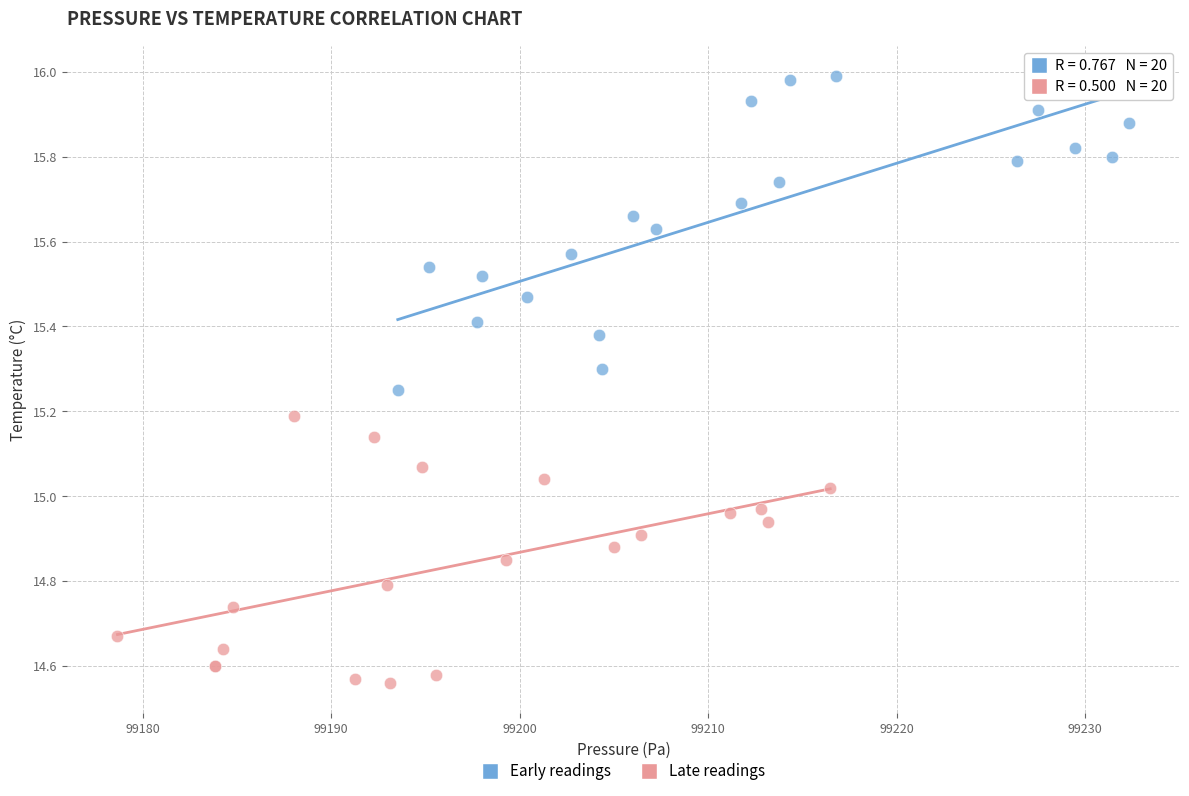

Which series reaches the maximum Y coordinate?

Early readings